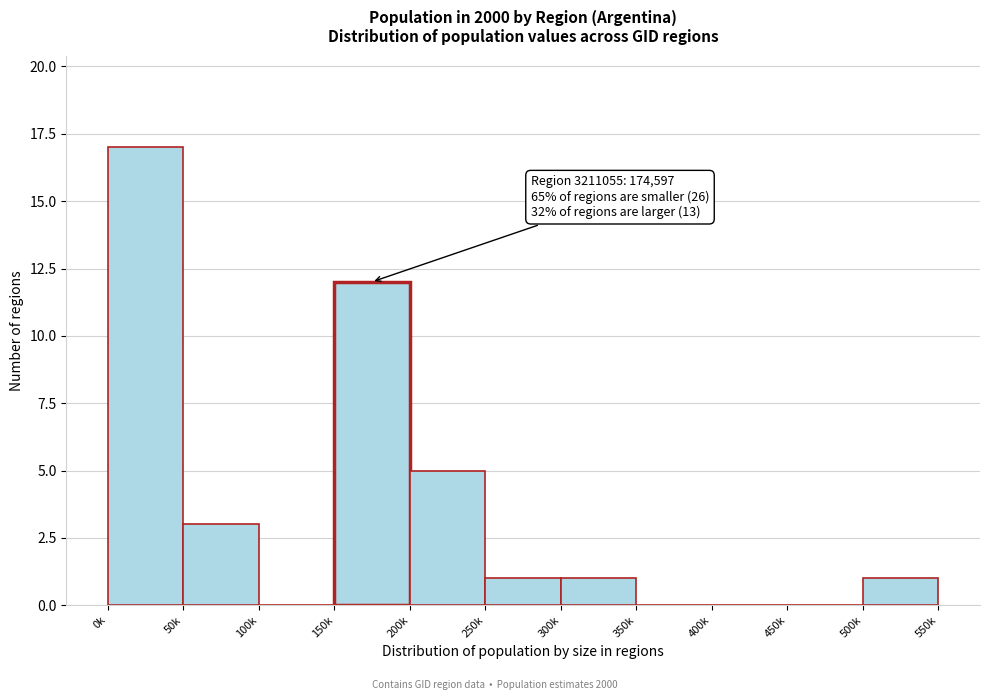

Reading left to right, what are all the values shown in this chart?

0k=17	50k=3	100k=0	150k=12	200k=5	250k=1	300k=1	350k=0	400k=0	450k=0	500k=1